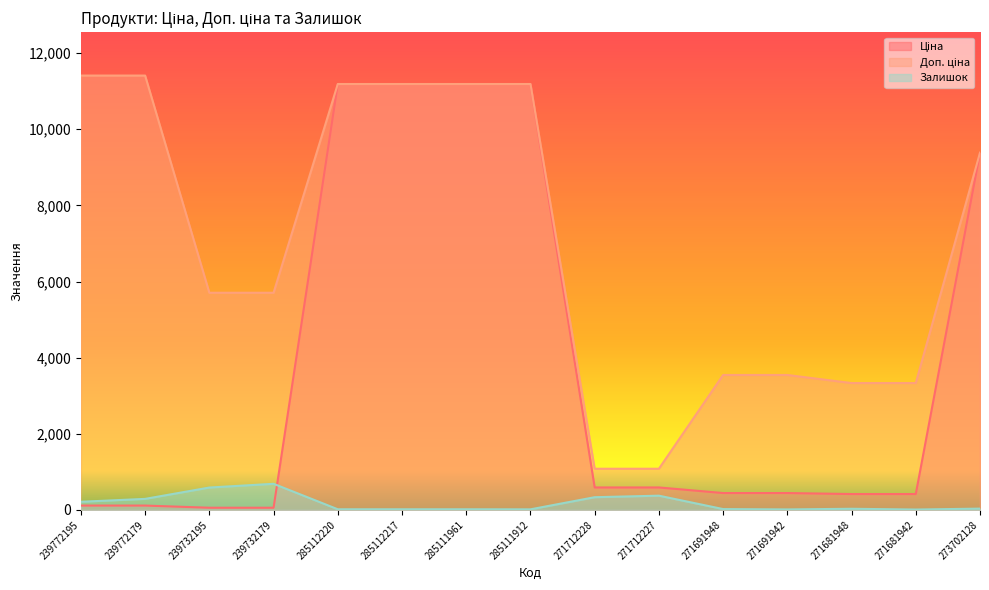

What are all the series names shown in the legend?

Ціна, Доп. ціна, Залишок